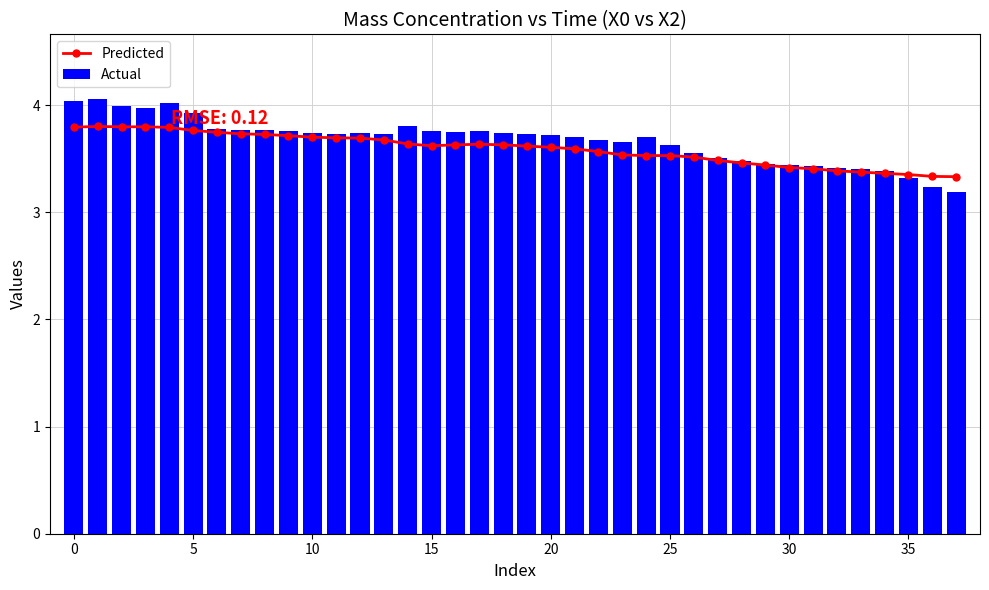

What is the difference between the highest and lowest values at 37?

0.1